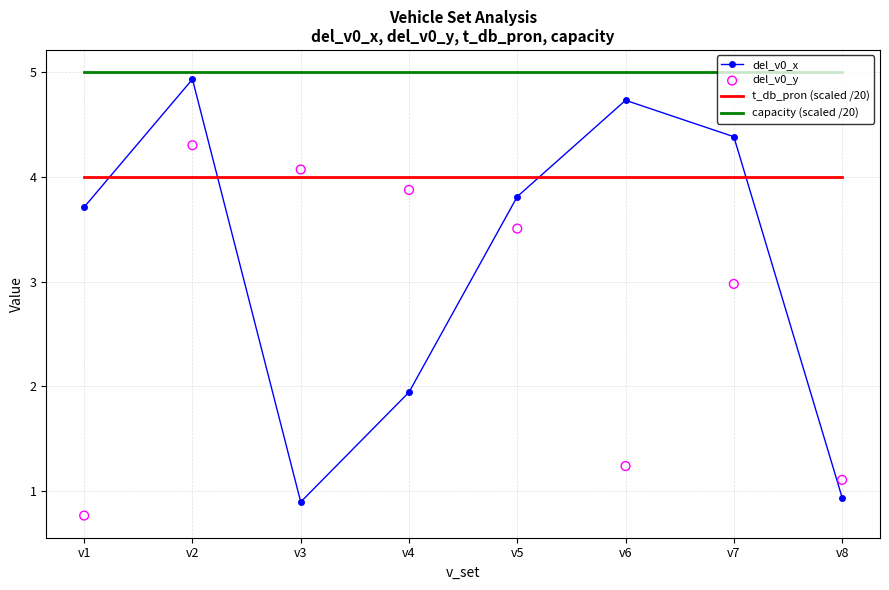

Is the value of del_v0_y at v1 greater than the value of capacity (scaled /20) at v4?

No